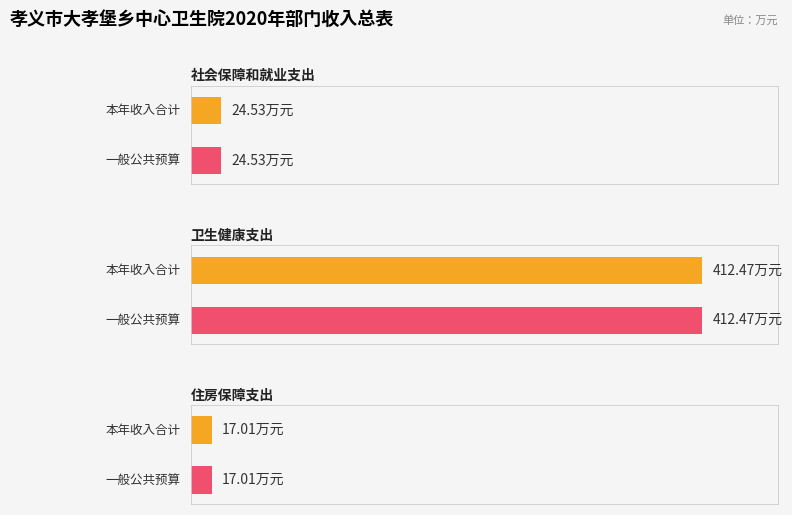

List the series in order of their peak value, highest first.

本年收入合计, 一般公共预算